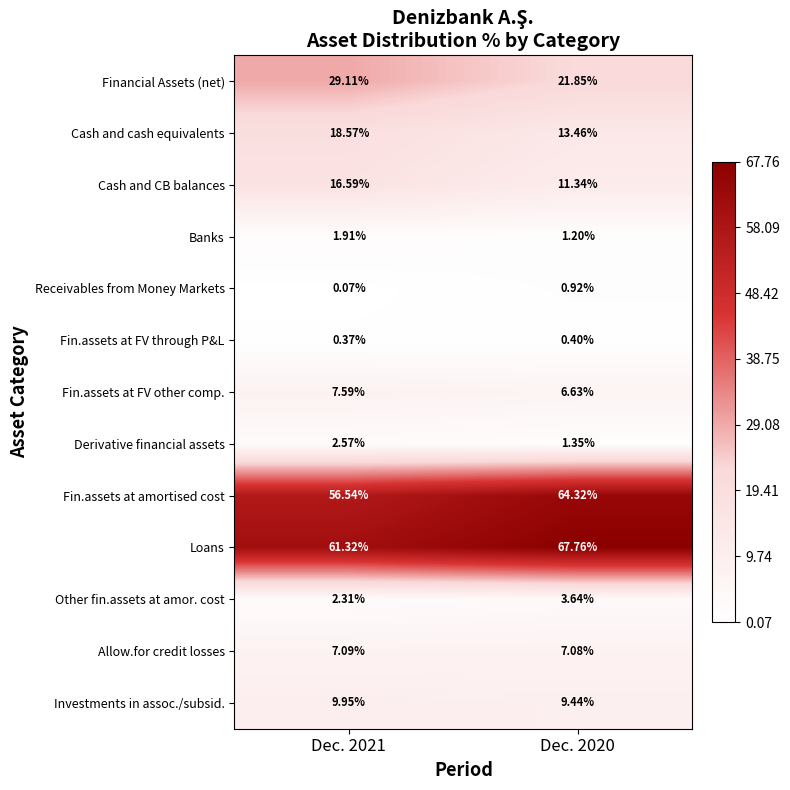

Rank the series by their maximum value, from highest to lowest.

Loans, Fin.assets at amortised cost, Financial Assets (net), Cash and cash equivalents, Cash and CB balances, Investments in assoc./subsid., Fin.assets at FV other comp., Allow.for credit losses, Other fin.assets at amor. cost, Derivative financial assets, Banks, Receivables from Money Markets, Fin.assets at FV through P&L